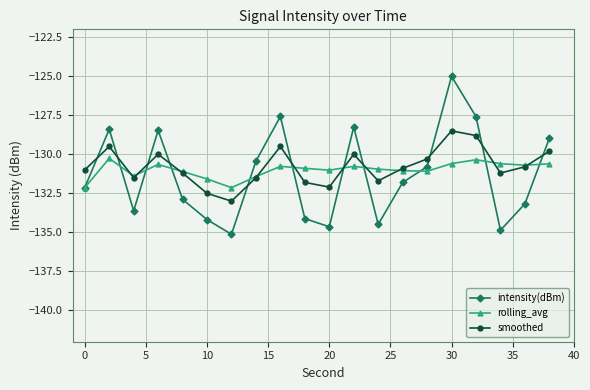

Which series has the largest range (max minus min)?

intensity(dBm)